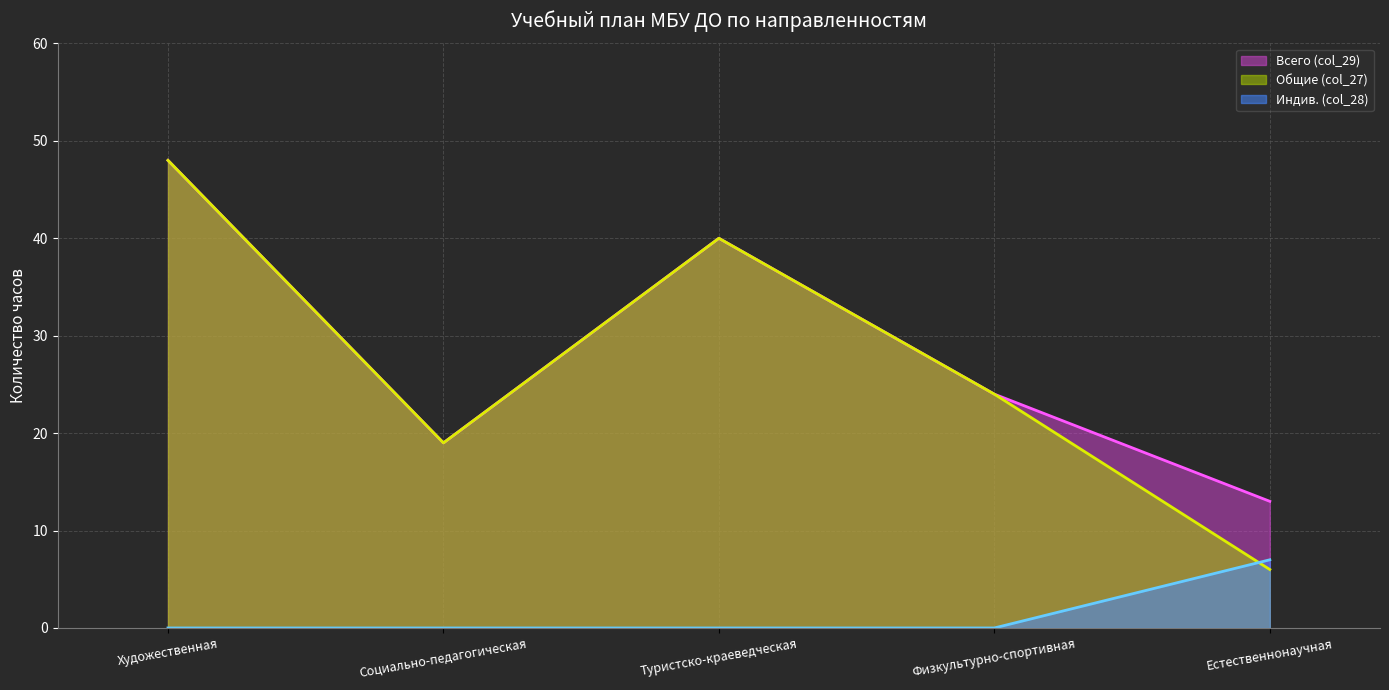

Which series has the largest range (max minus min)?

Общие (col_27)